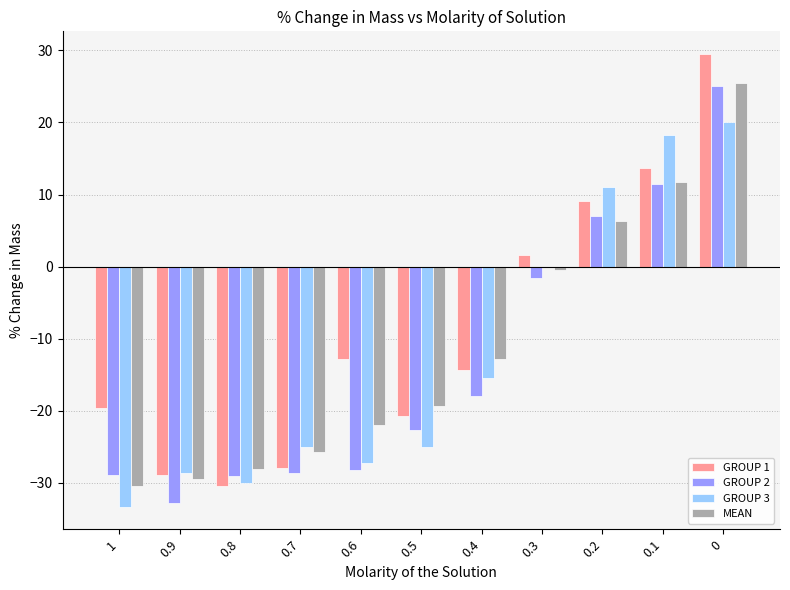

How many series are shown in this chart?

4